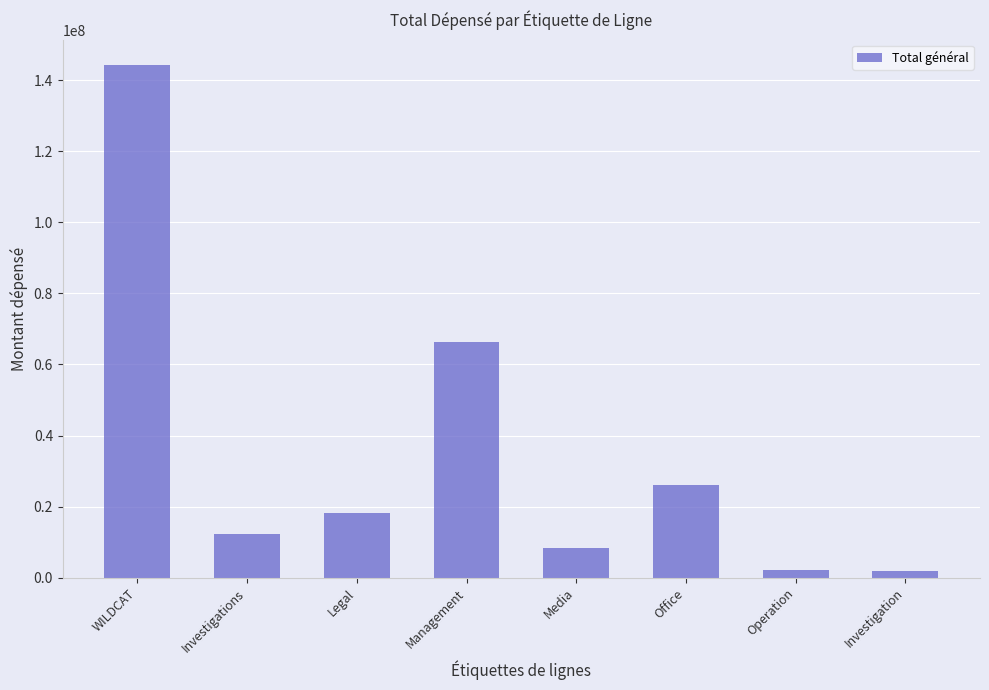

Is it true that the value at Management is 66400499?

True